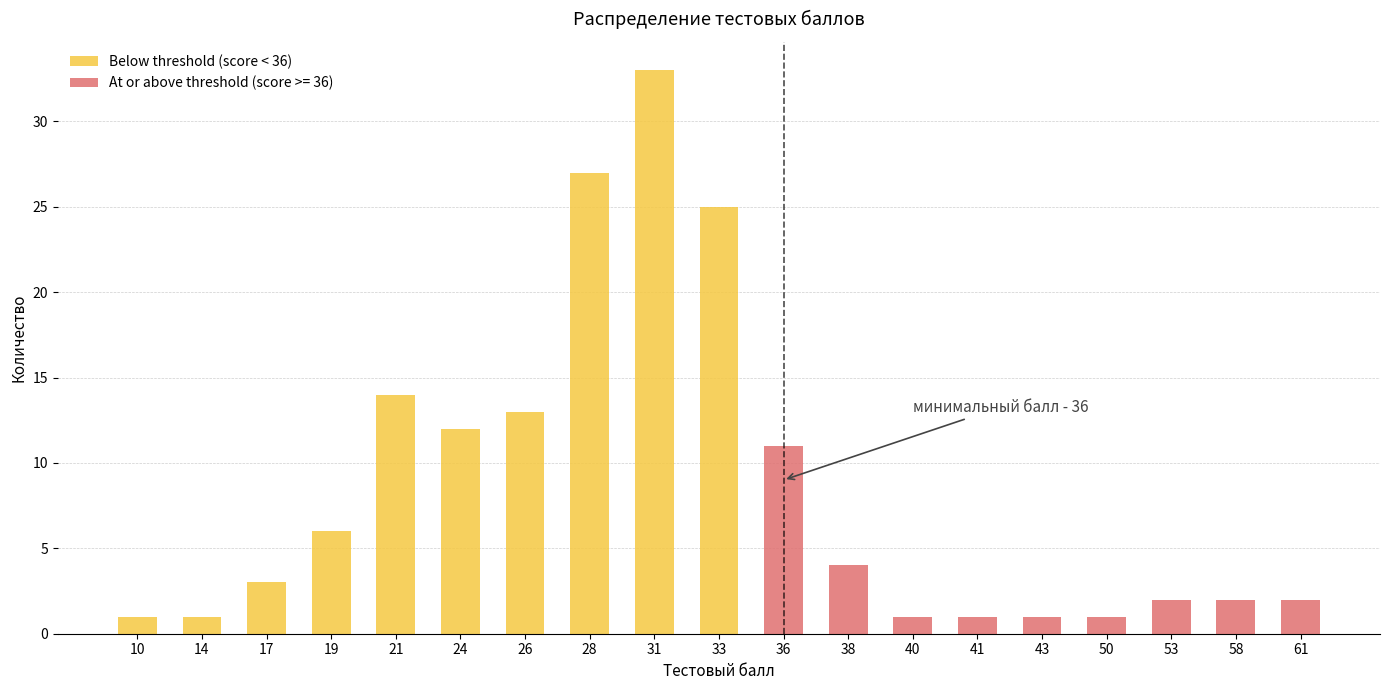

Is it true that the value at 36 is 0?

True